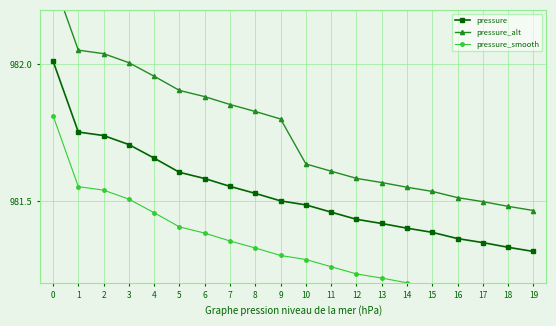

True or false: pressure_alt has a value of 201.9 at 3.

False